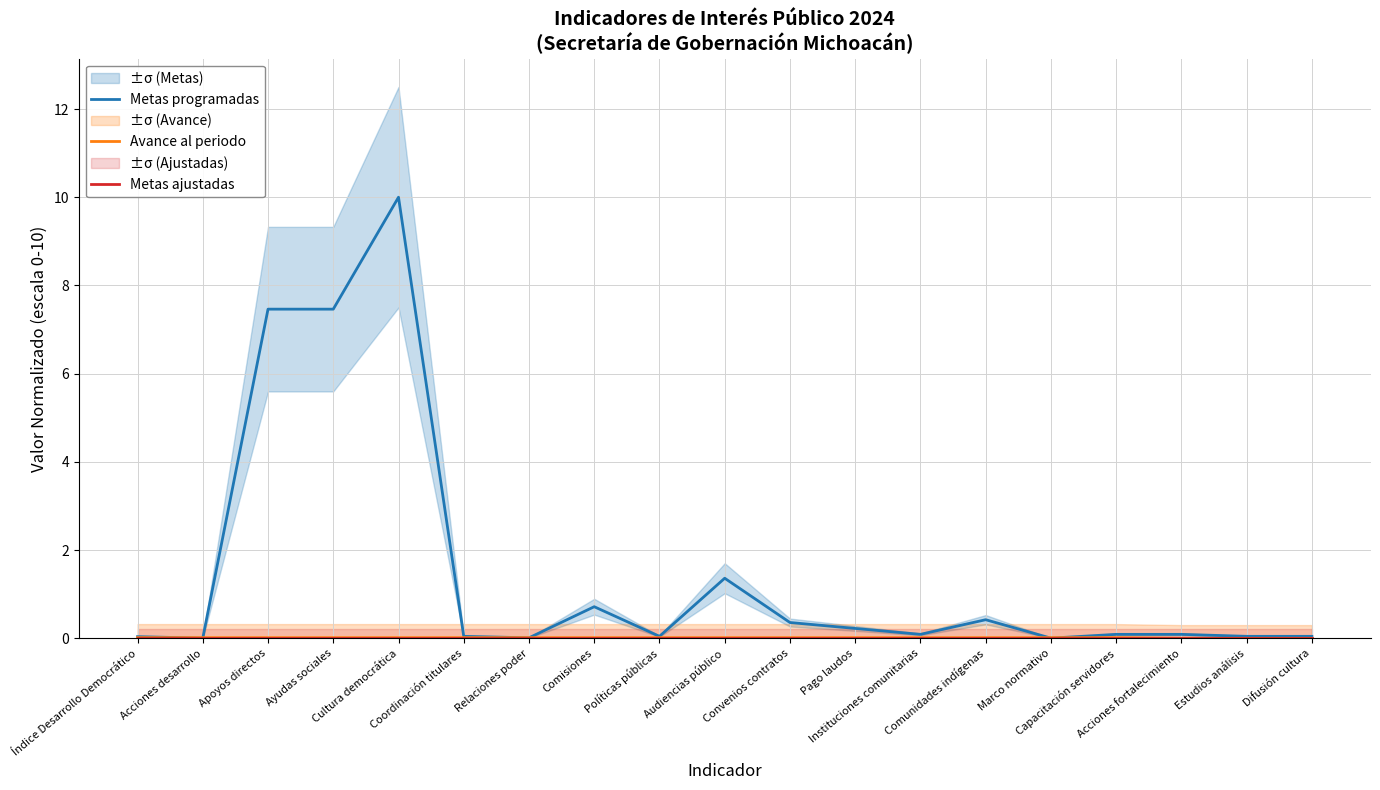

Which series has the largest total across all categories?

Metas programadas